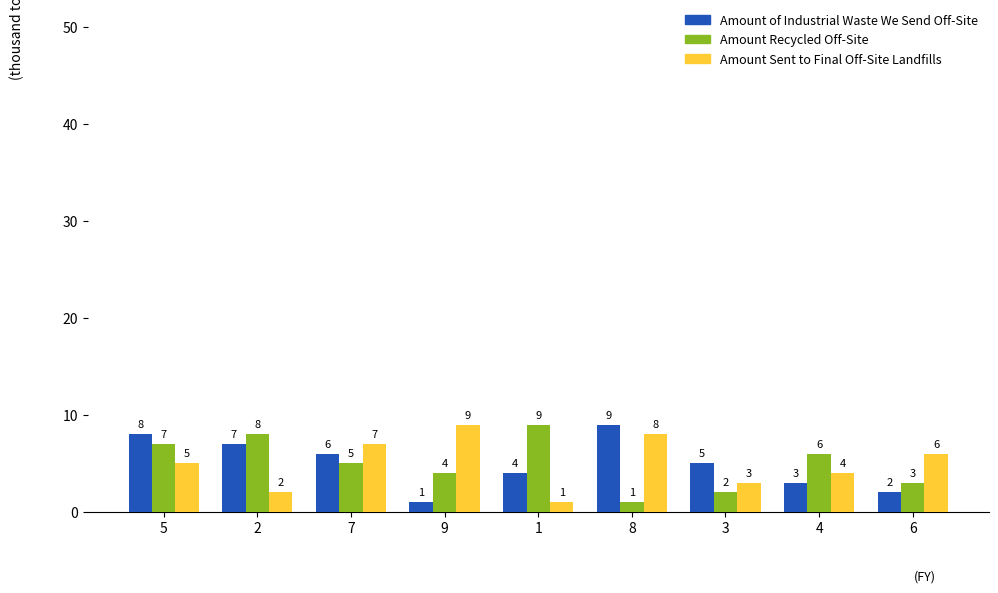

What is the minimum value shown in the chart?

1